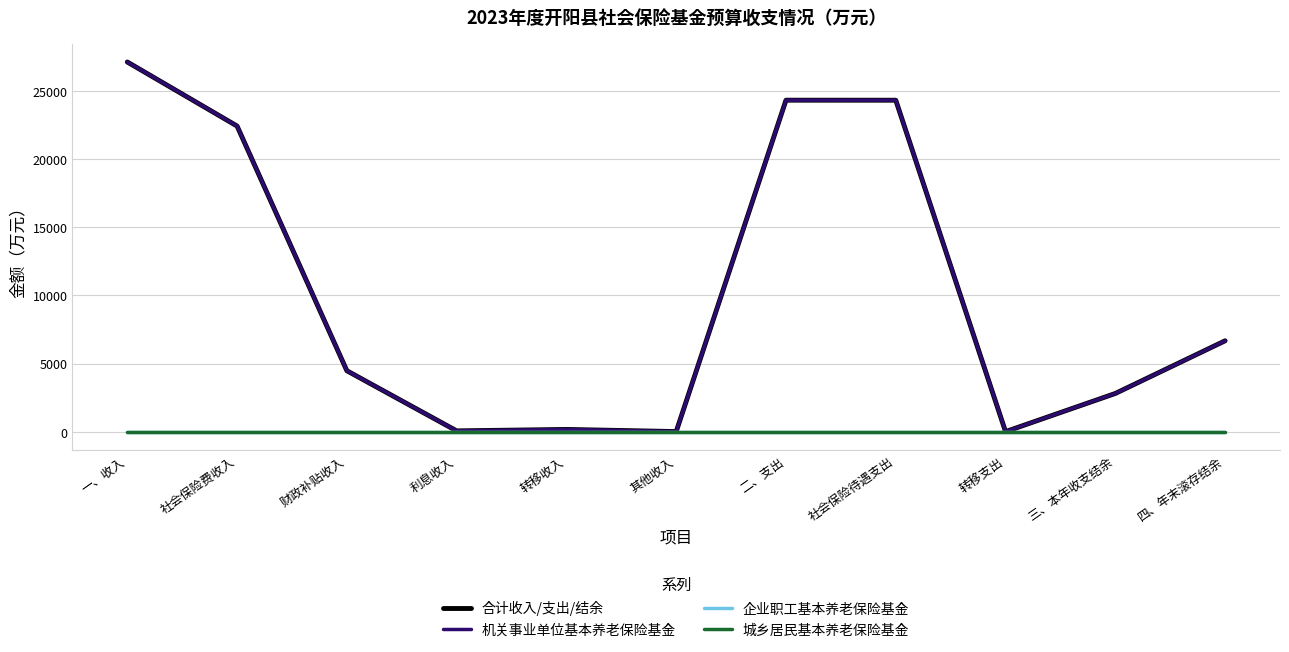

What is the label of the 7th point from the right?

转移收入